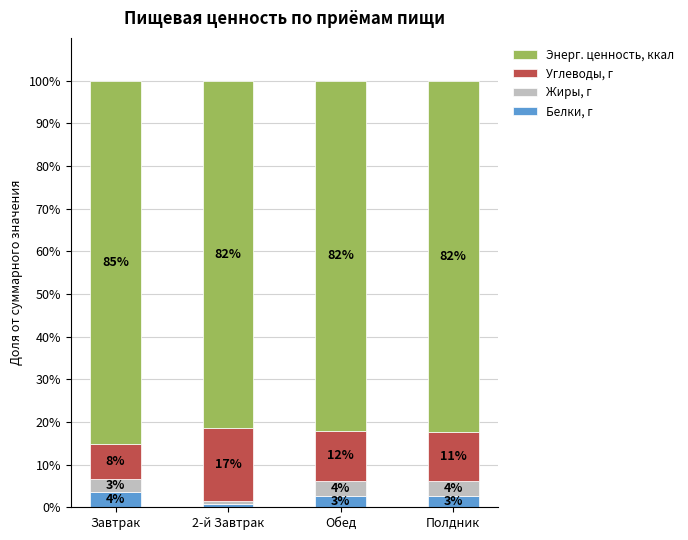

At which label does Белки, г reach its peak?

Завтрак